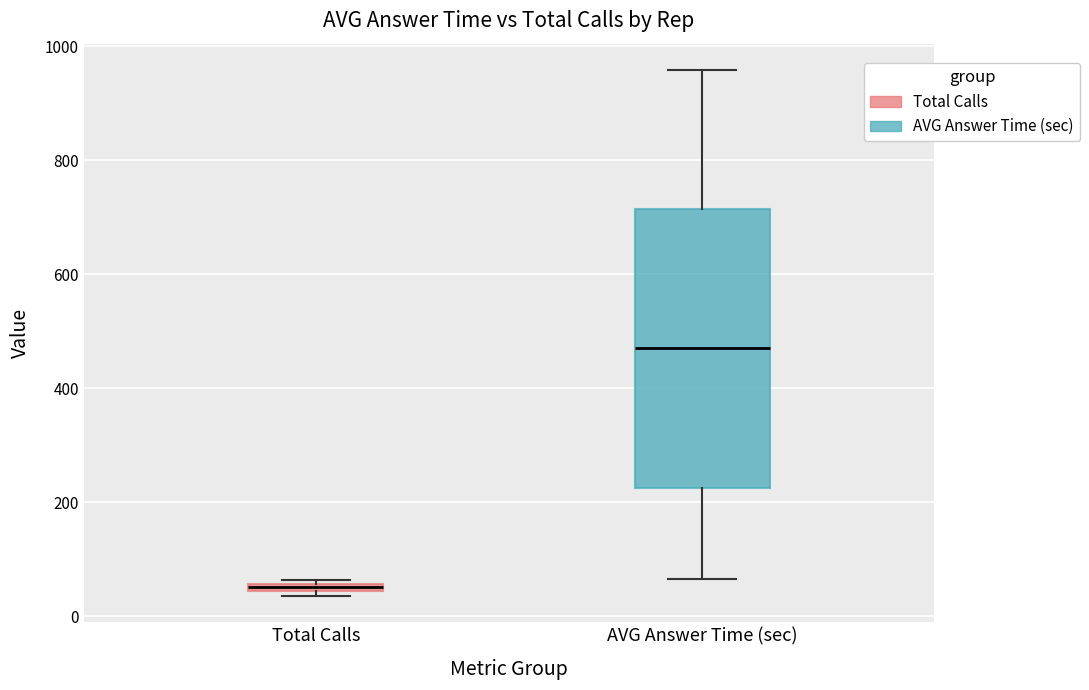

Which box is the tallest, from its lower edge to its upper edge?

AVG Answer Time (sec)